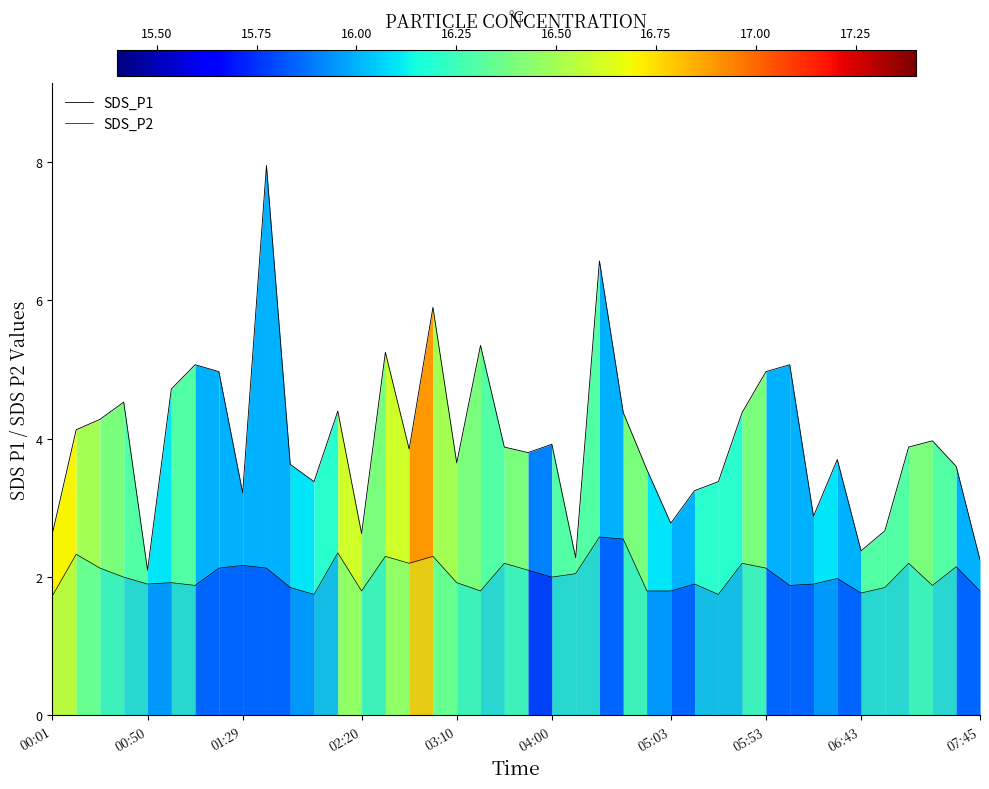

Where is SDS_P1 nearest to the value 5?

05:53